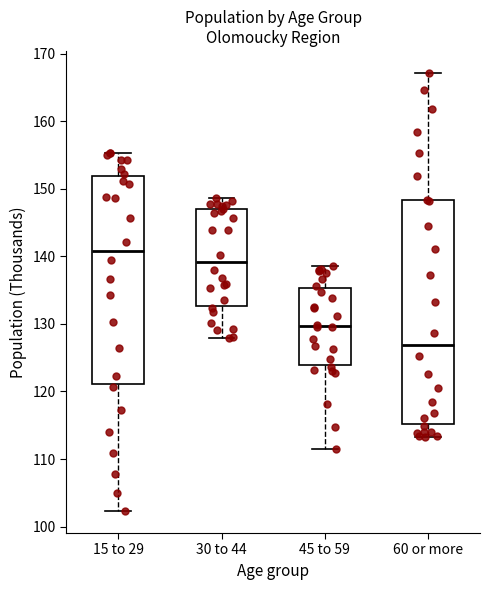

Reading left to right, read every box against the y-axis: the position of its median line, the range the box covers, and the ends of its whiskers. The values are not printed on the chart, so give them approximately, as read against the axis.

15 to 29: median 141, box 121 to 152, whiskers 102 to 155
30 to 44: median 139, box 133 to 147, whiskers 128 to 149
45 to 59: median 130, box 124 to 135, whiskers 111 to 139
60 or more: median 127, box 115 to 148, whiskers 113 to 167